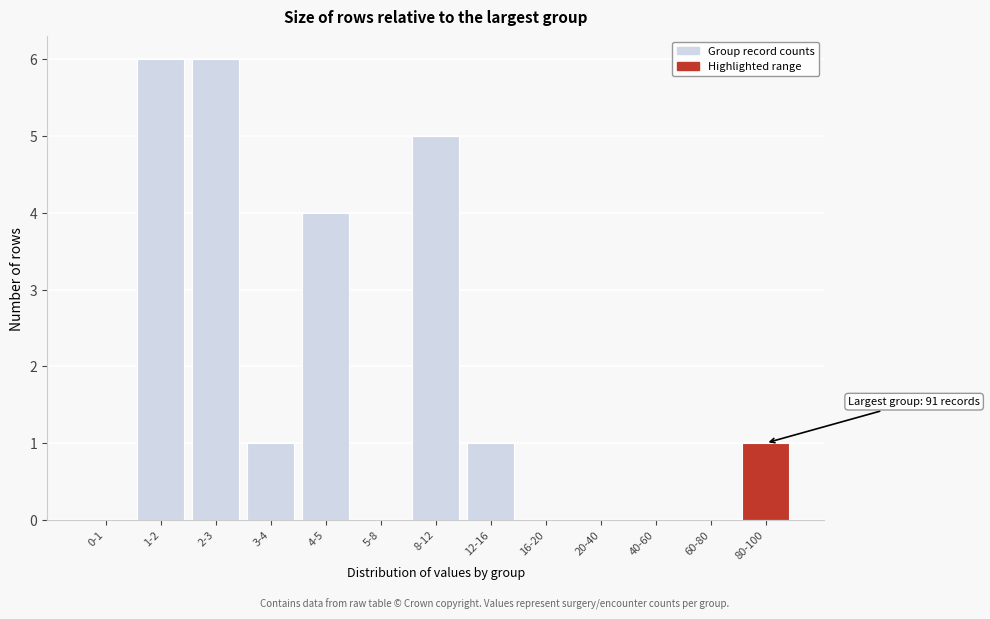

Reading right to left, what are all the values shown in this chart?

80-100=1	60-80=0	40-60=0	20-40=0	16-20=0	12-16=1	8-12=5	5-8=0	4-5=4	3-4=1	2-3=6	1-2=6	0-1=0